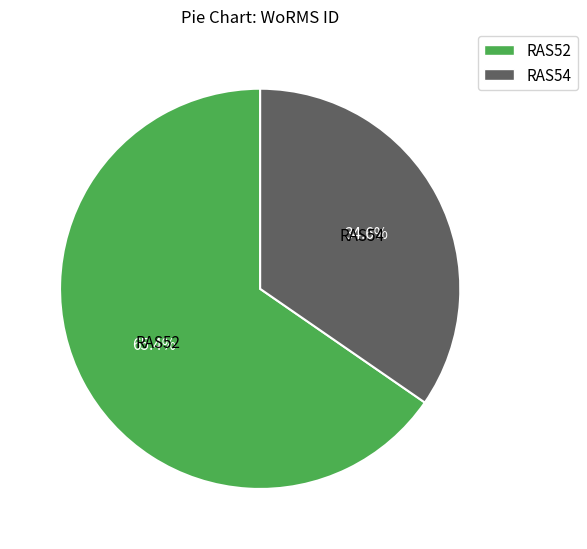

Approximately how many times larger is the value at RAS52 compared to RAS54?

1.9